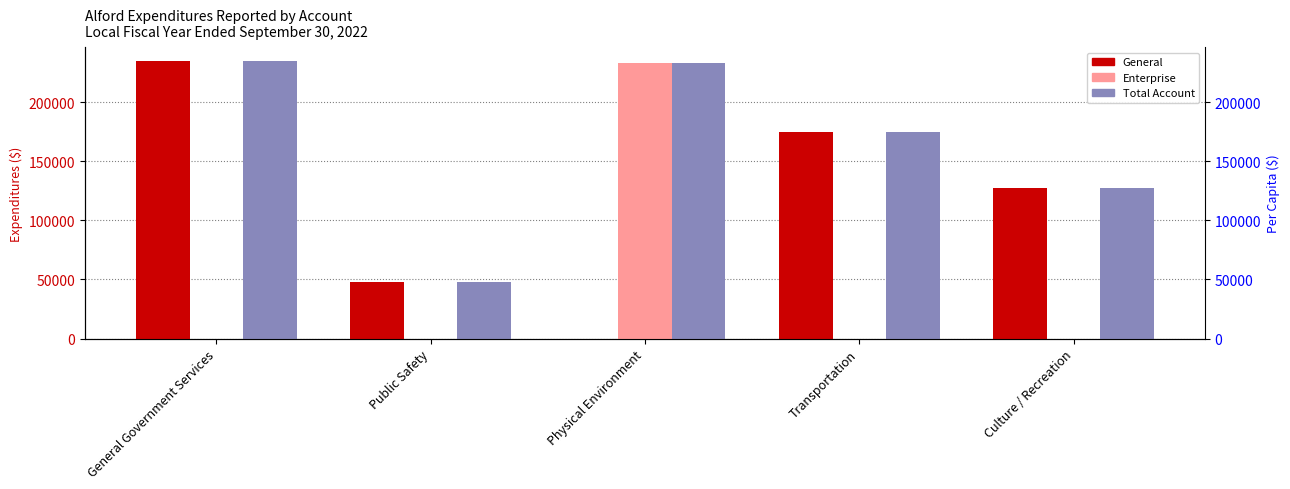

Which series has the largest range (max minus min)?

General